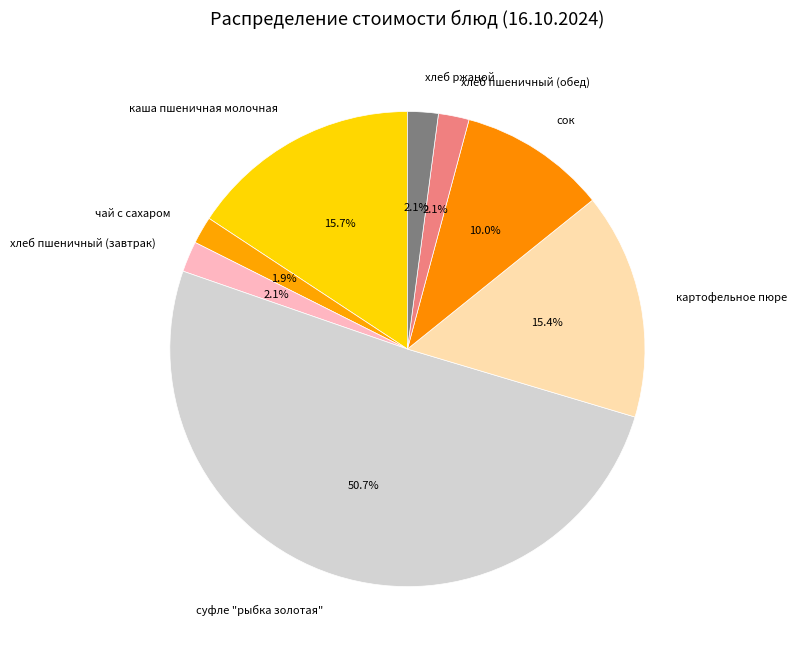

Does картофельное пюре account for over 50% of the chart?

No